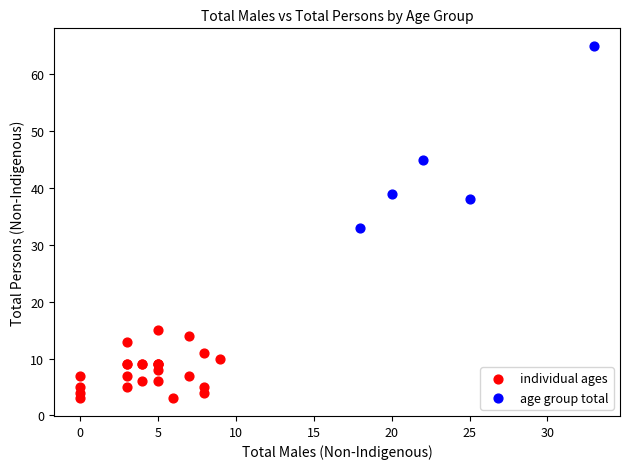

Which series has the widest spread of Y values?

age group total